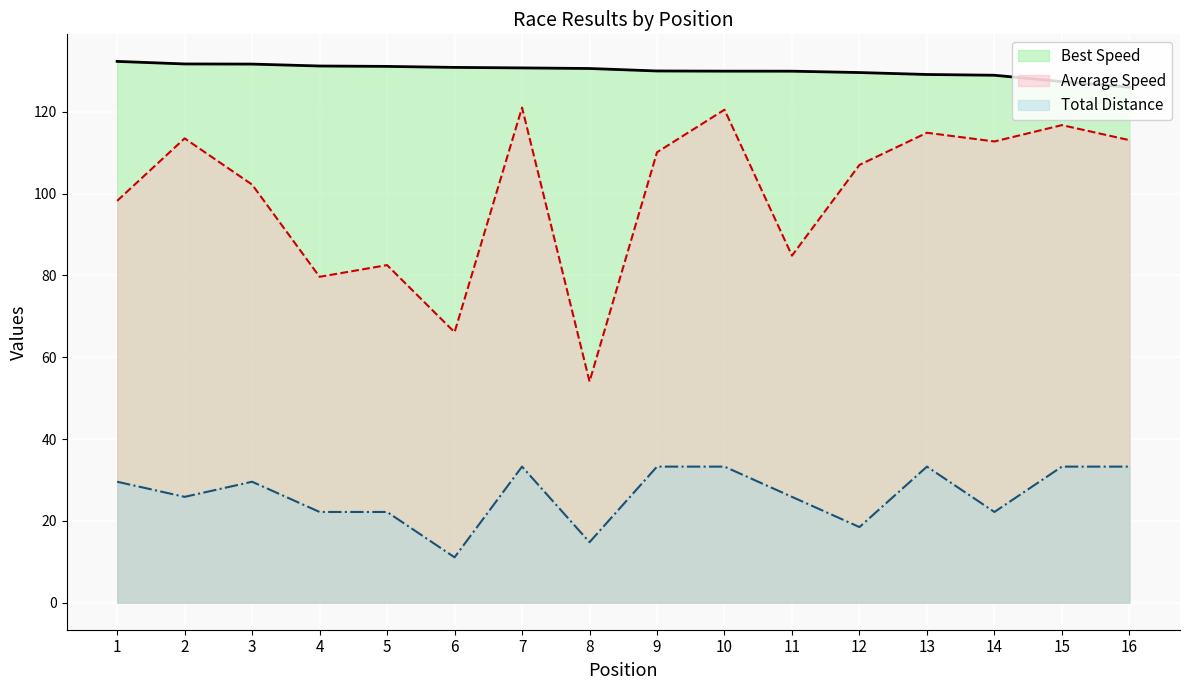

In Average Speed, how many points are lower than both neighbors (excluding endpoints)?

5